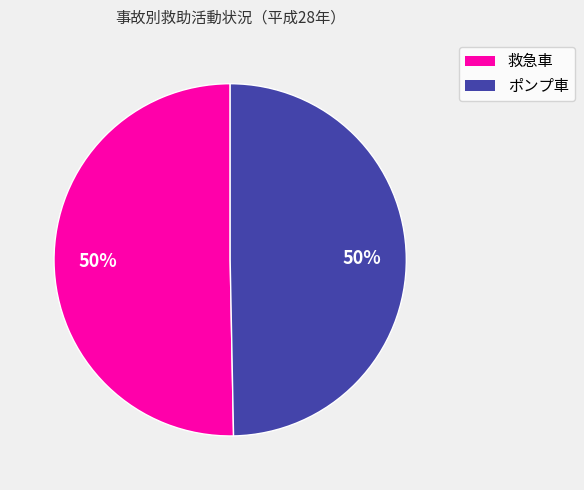

To the nearest percent, what is the average slice percentage?

50%